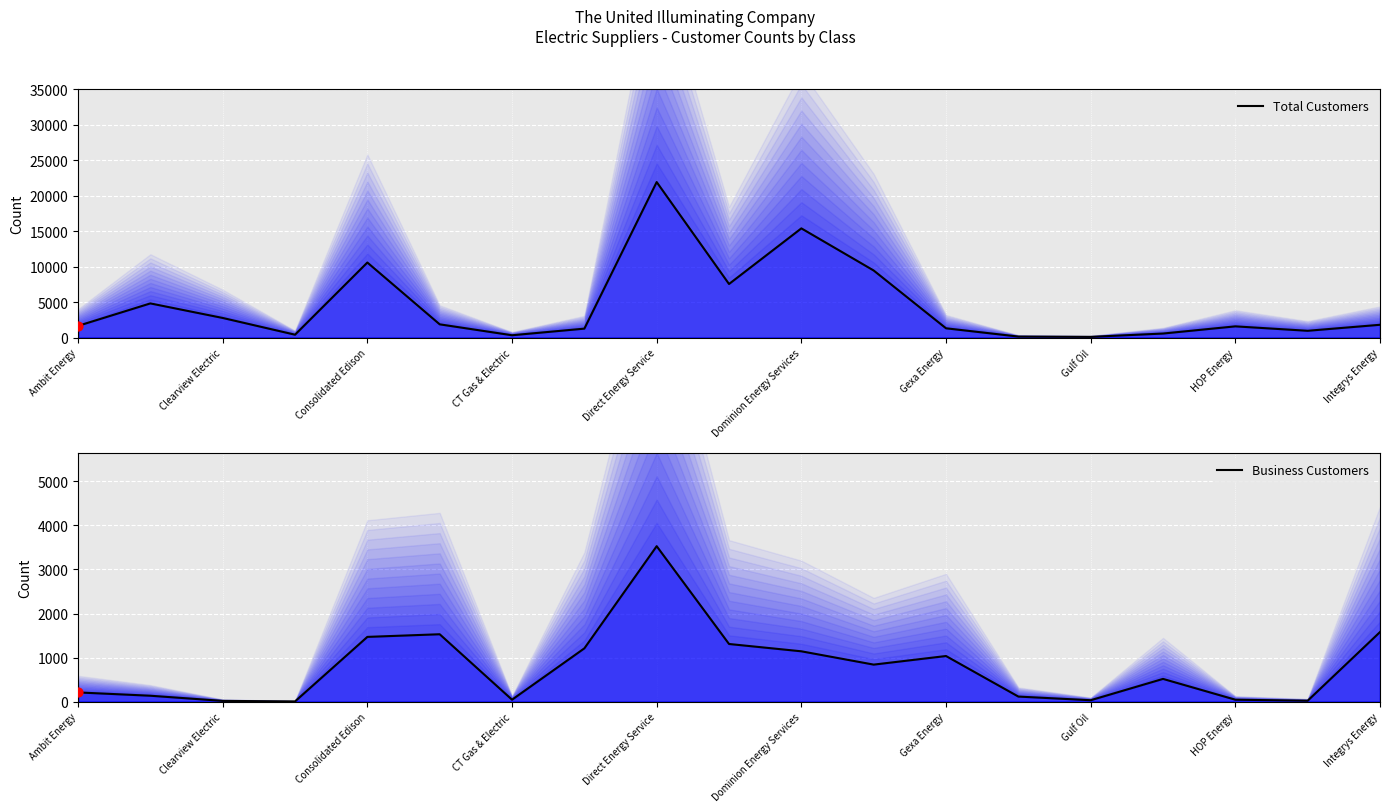

Is the value of Business Customers at Ambit Energy greater than the value of Total Customers at CT Gas & Electric?

No